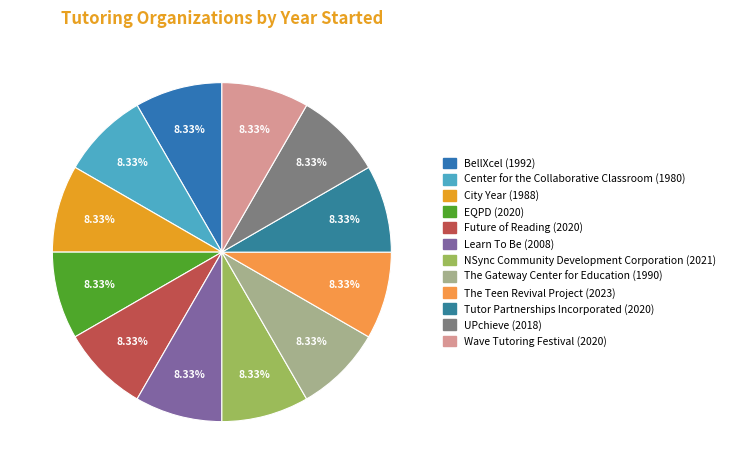

To the nearest percent, what is the average slice percentage?

8%